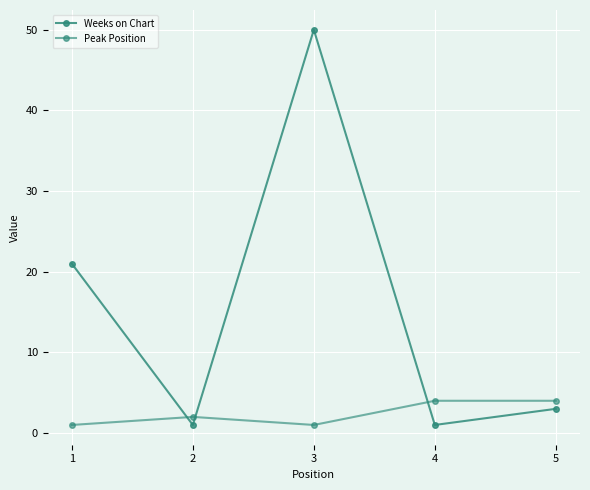

At which label does Peak Position first exceed 2?

4